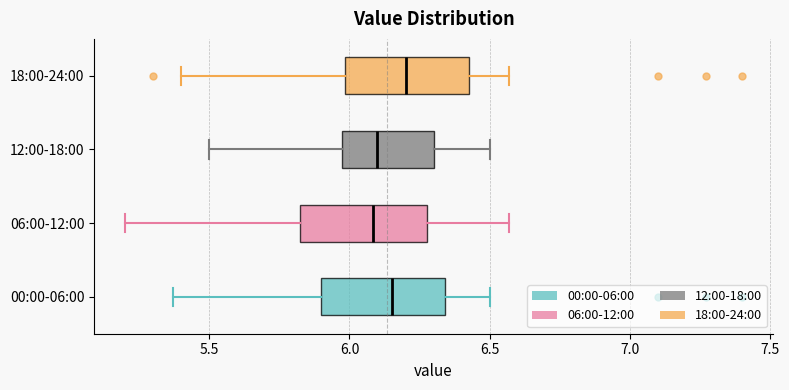

Where does the right whisker of the box for 00:00-06:00 end on the x-axis? The values are not printed on the chart, so give them approximately, as read against the axis.

6.50